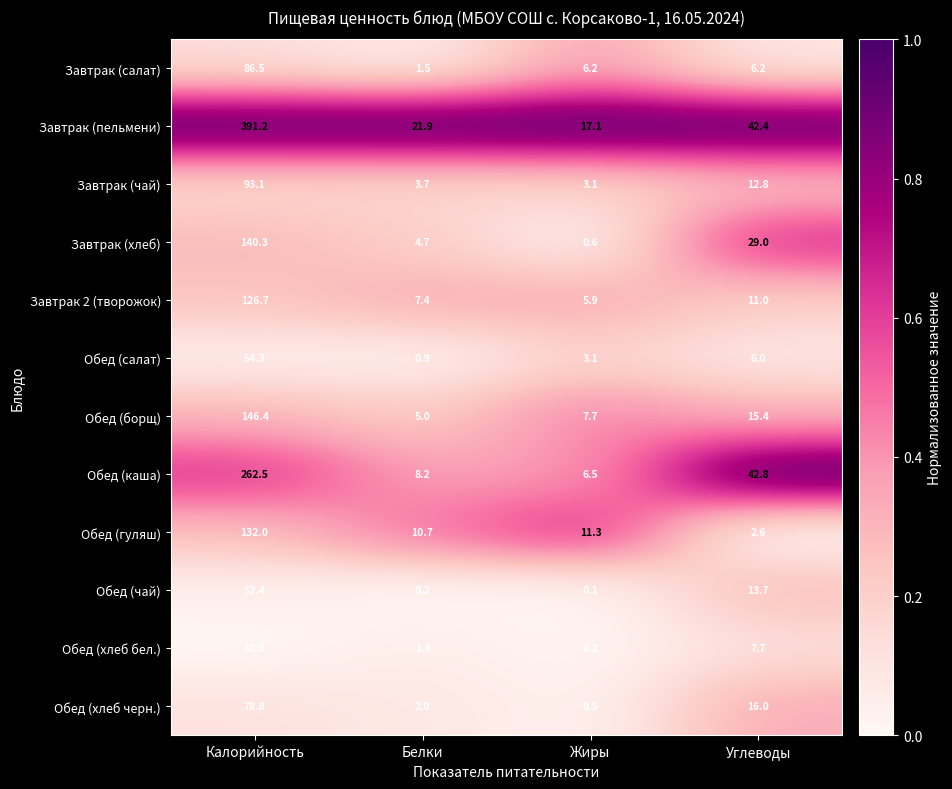

What is the average value of the Завтрак (чай) series?

28.2